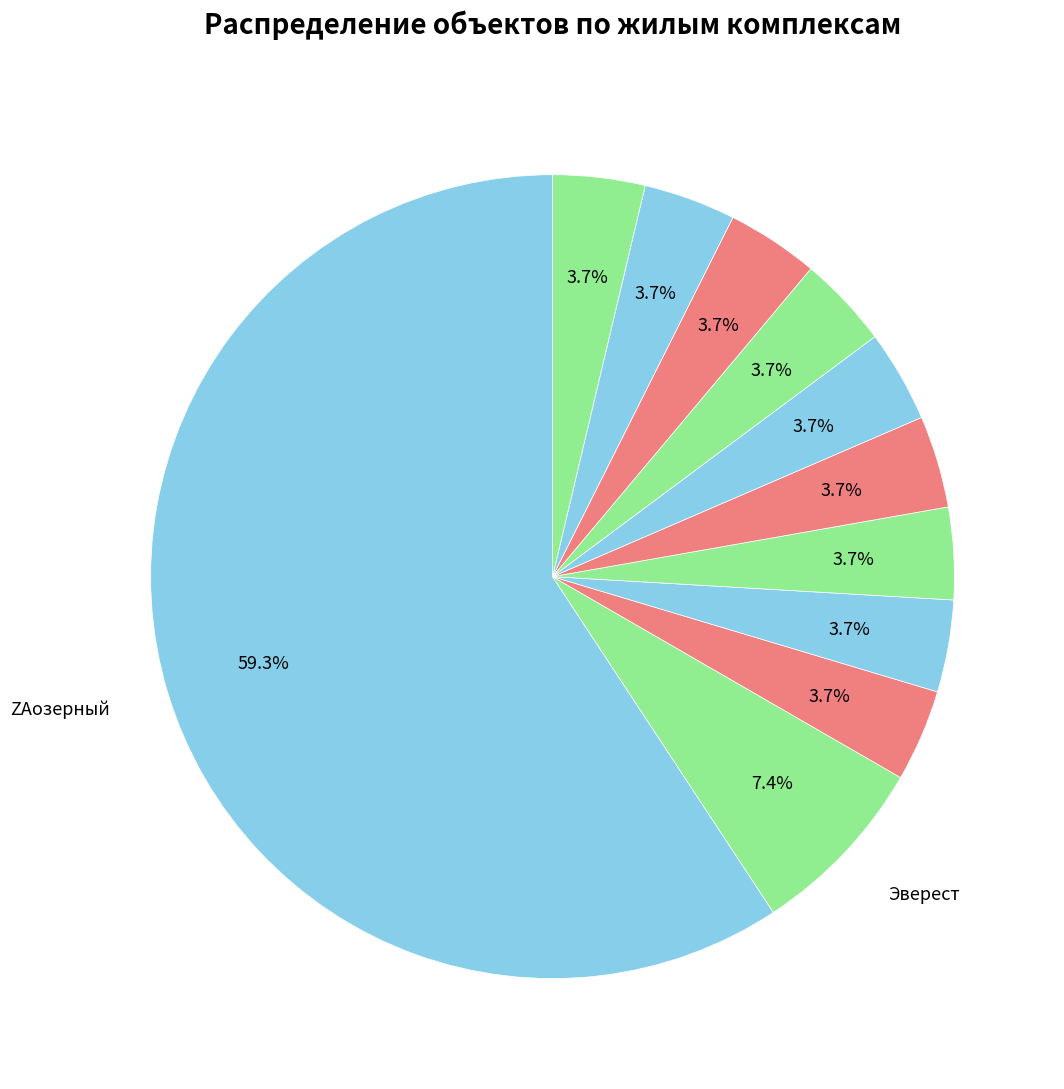

How many slices are in this pie chart?

11